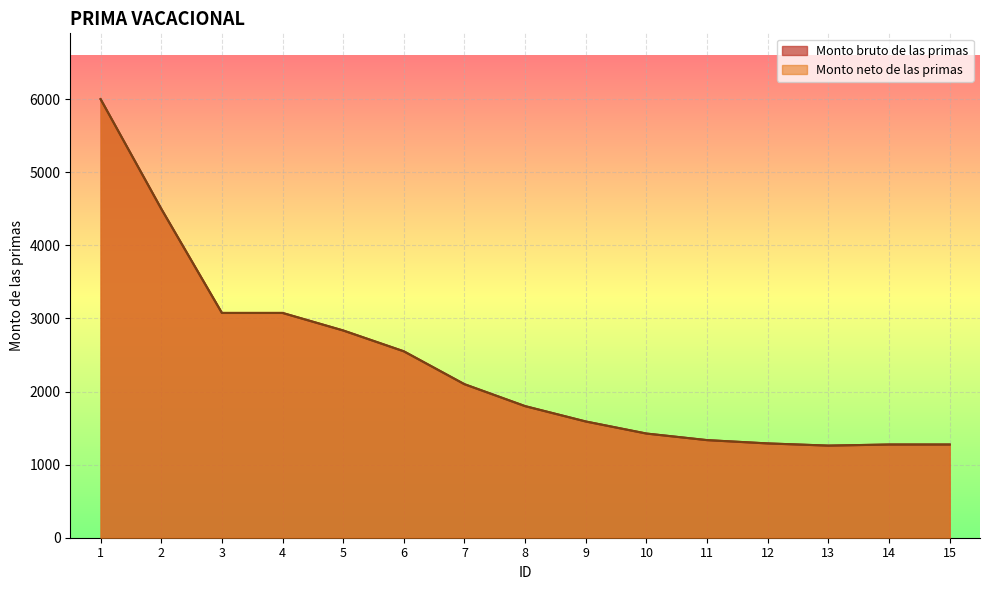

Rank the series at 3 from lowest to highest value.

Monto bruto de las primas, Monto neto de las primas